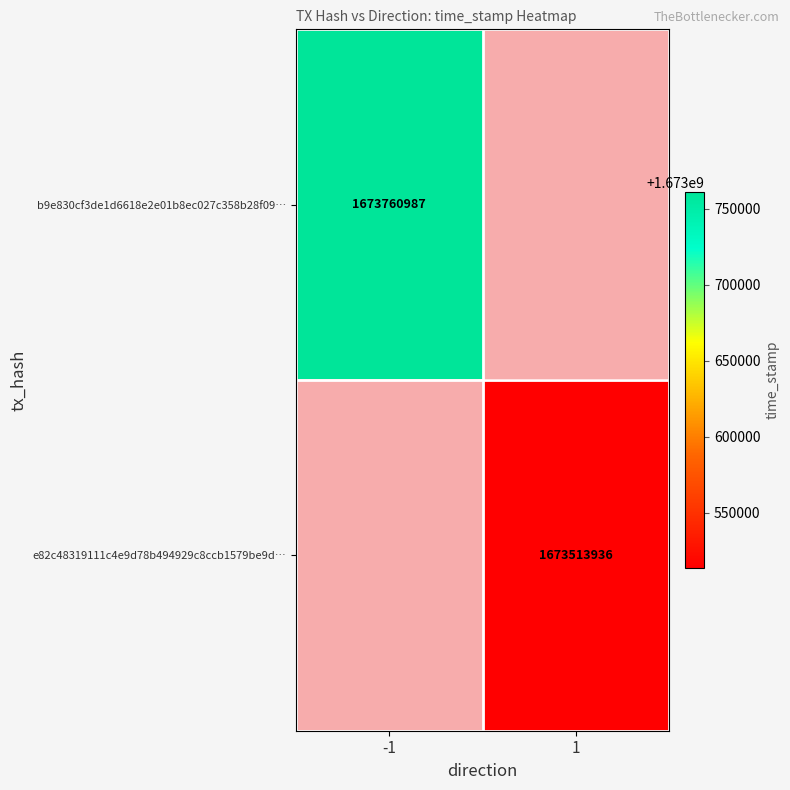

The b9e830cf3de1d6618e2e01b8ec027c358b28f09… series shows 2661102890 at -1. True or false?

False